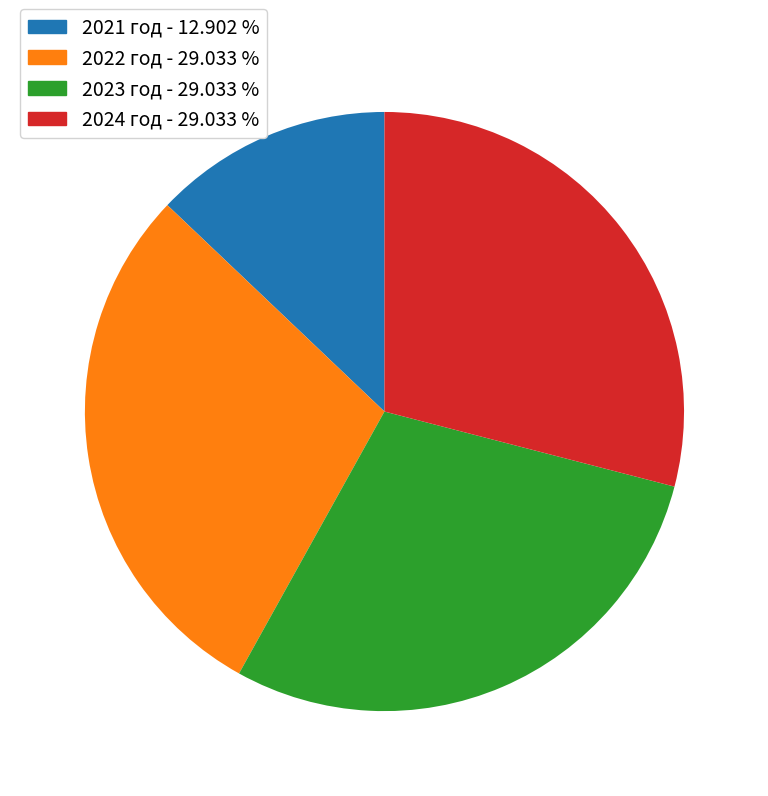

Does any single category account for the majority?

No